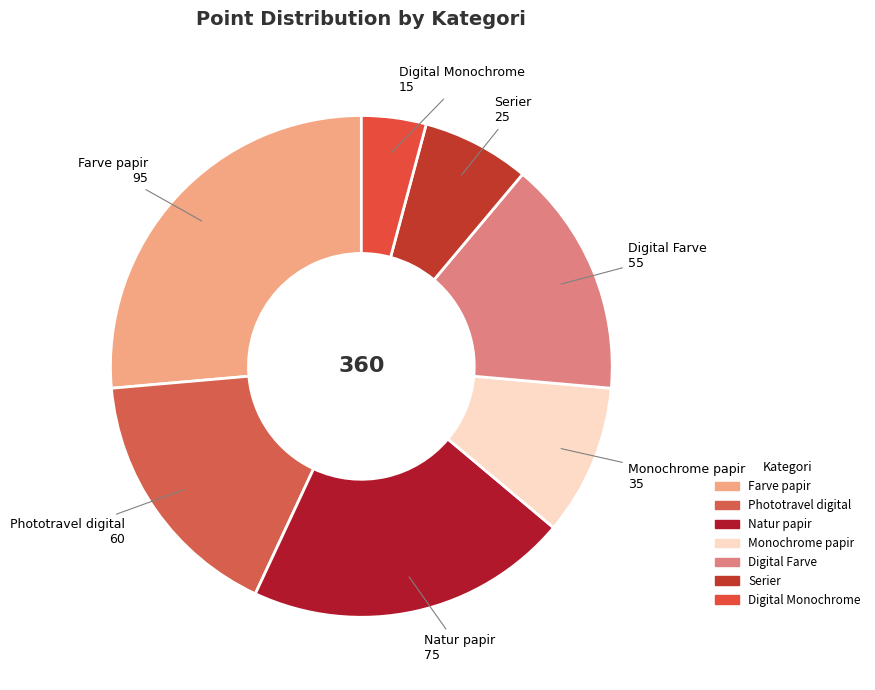

Is there any slice that represents more than half of the pie?

No